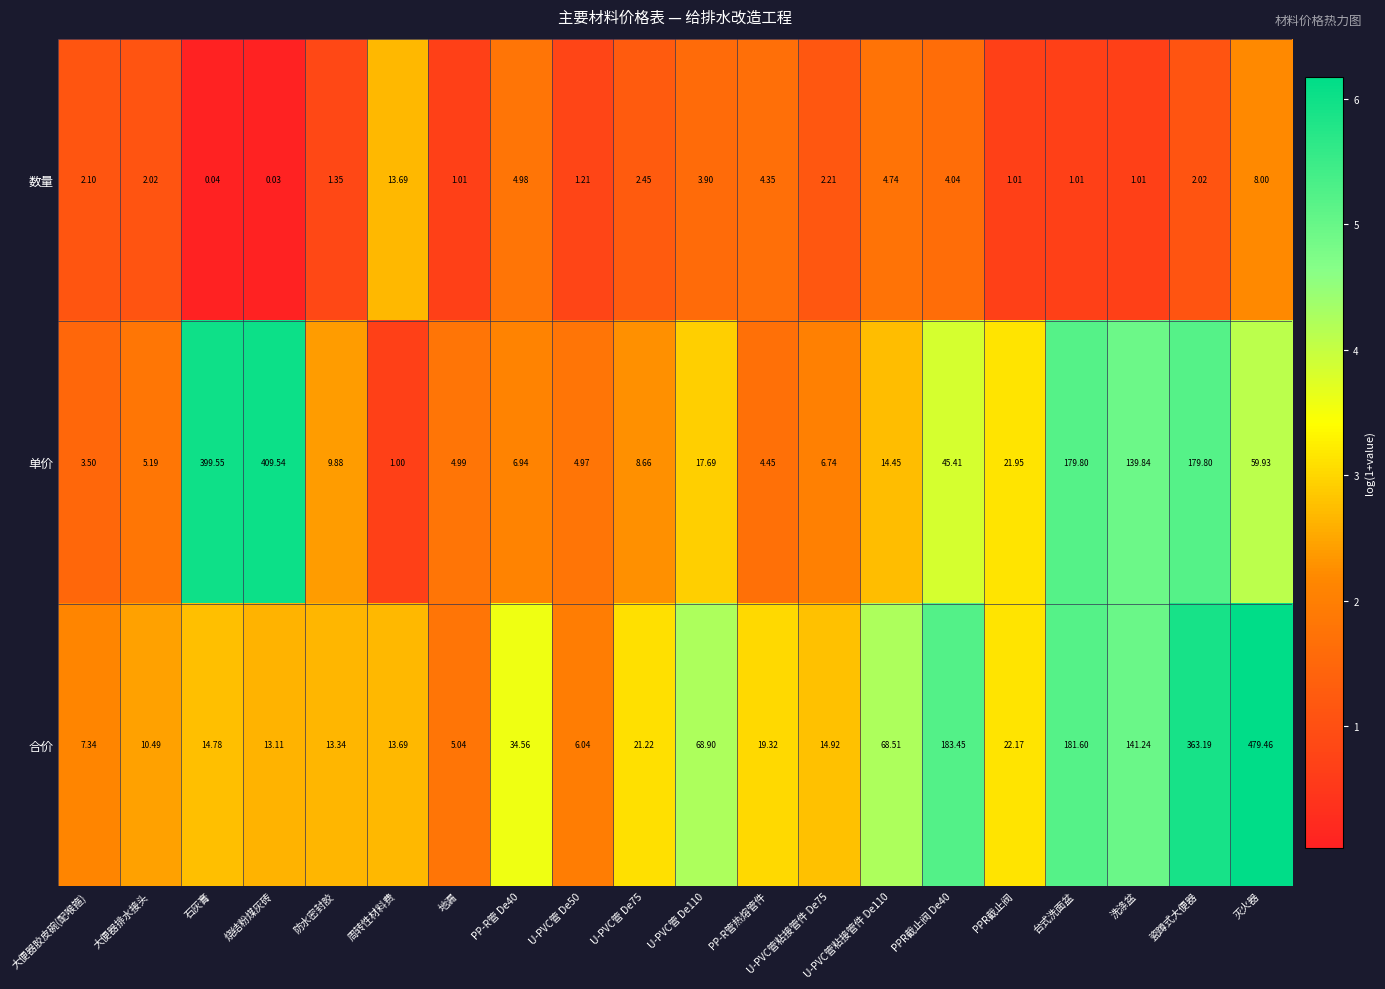

Which category has the lowest value in the 合价 series?

地漏